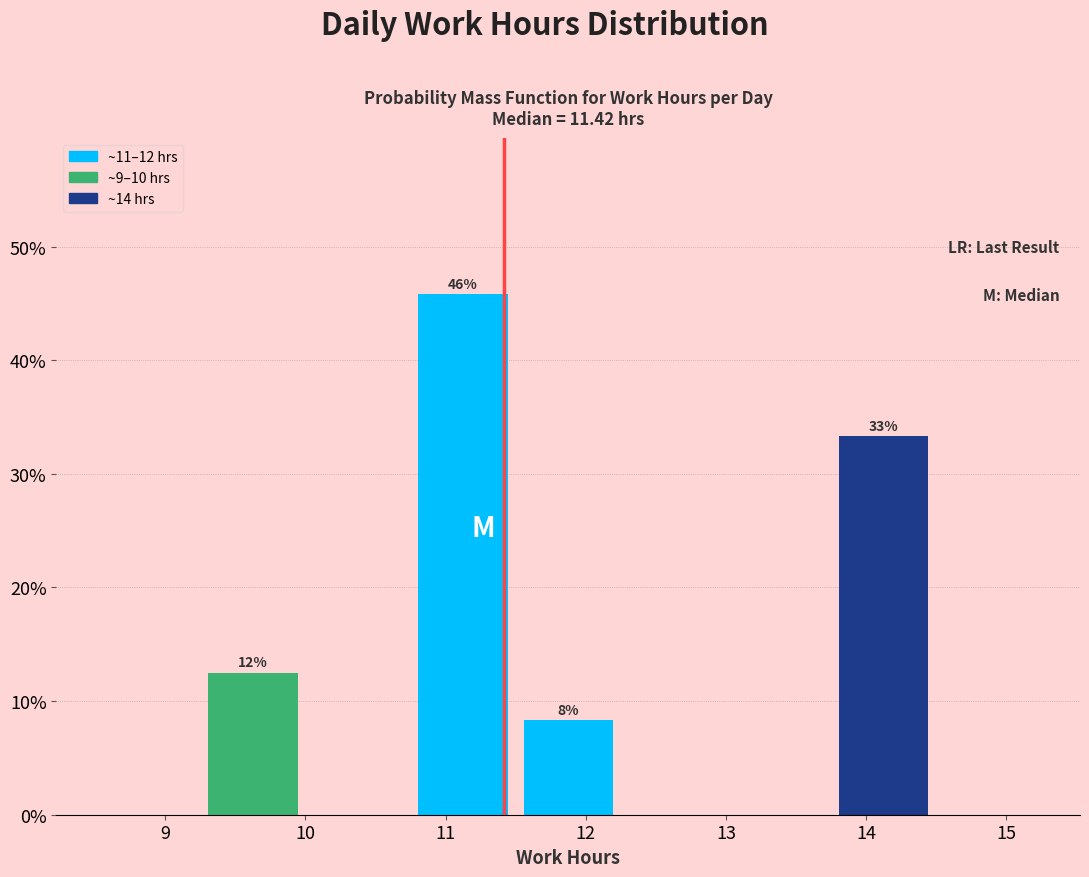

Which range on the x-axis has the tallest bar?

10.75 to 11.50